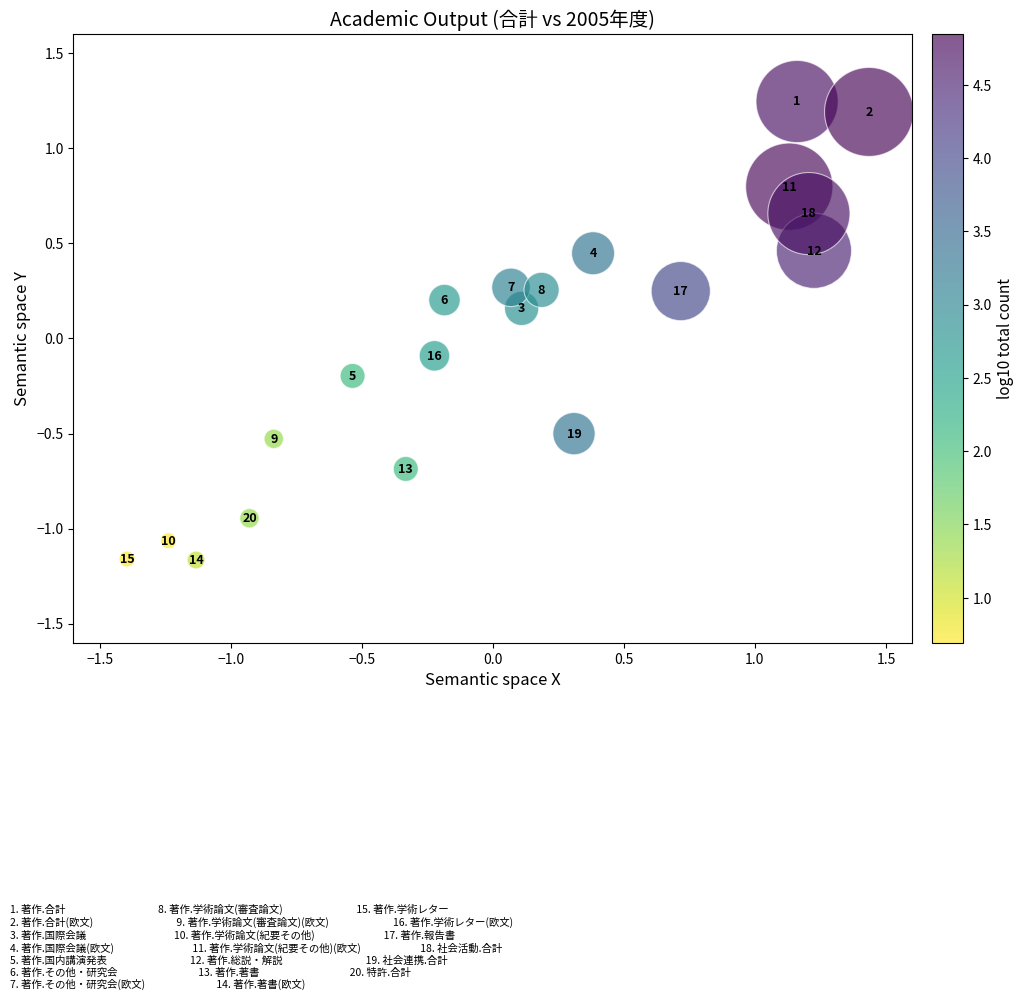

What is the range of Y values (max minus min)?

2.4